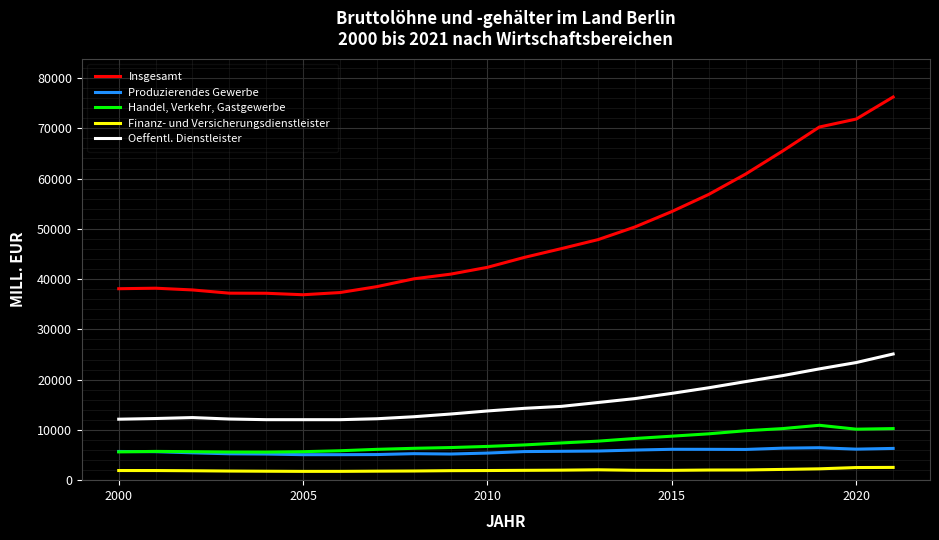

How many intersections are there between Handel, Verkehr, Gastgewerbe and Produzierendes Gewerbe?

1